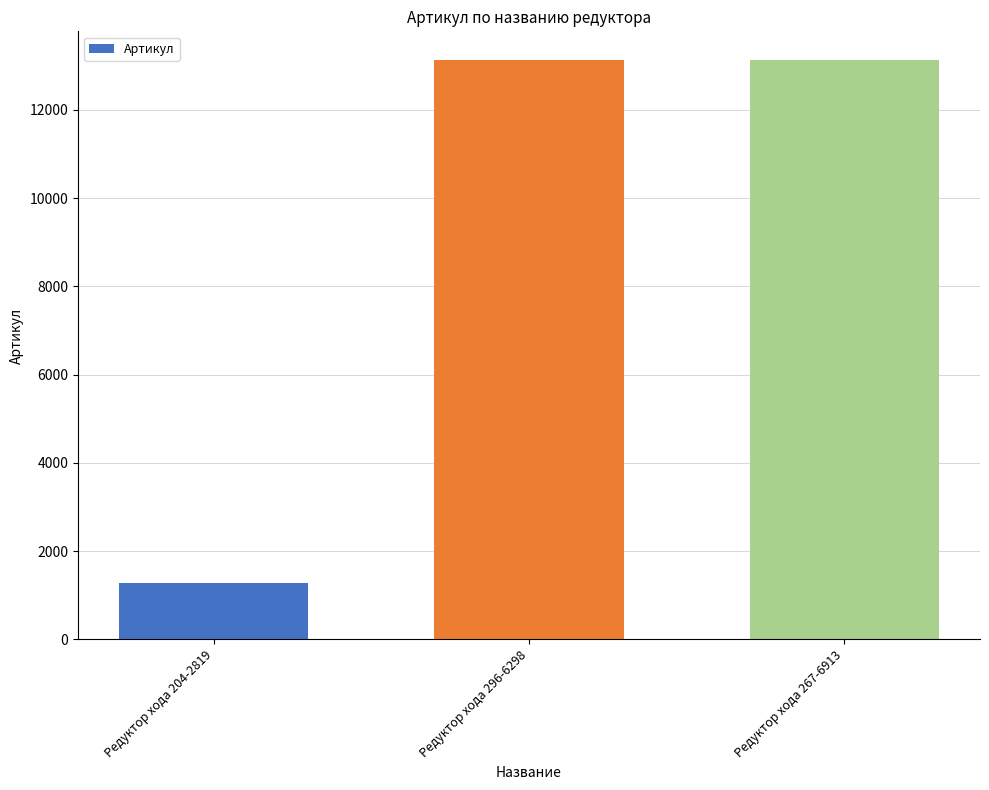

What is the label of the 2nd bar from the right?

Редуктор хода 296-6298